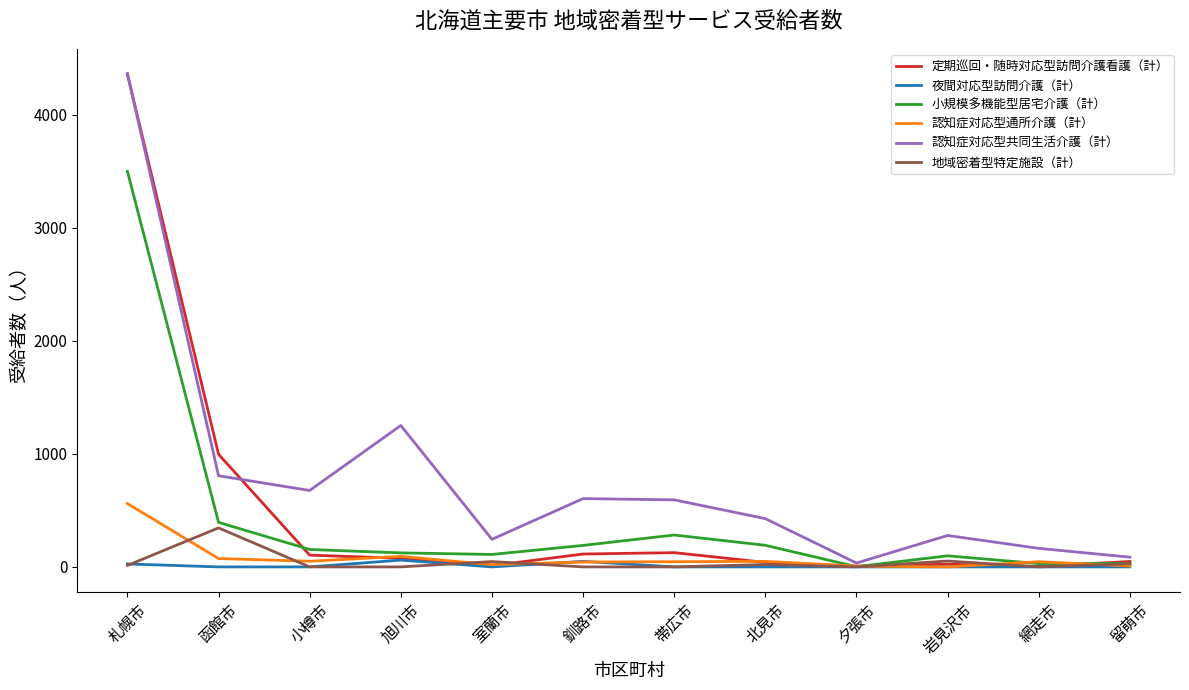

How many lines are shown in the chart?

6